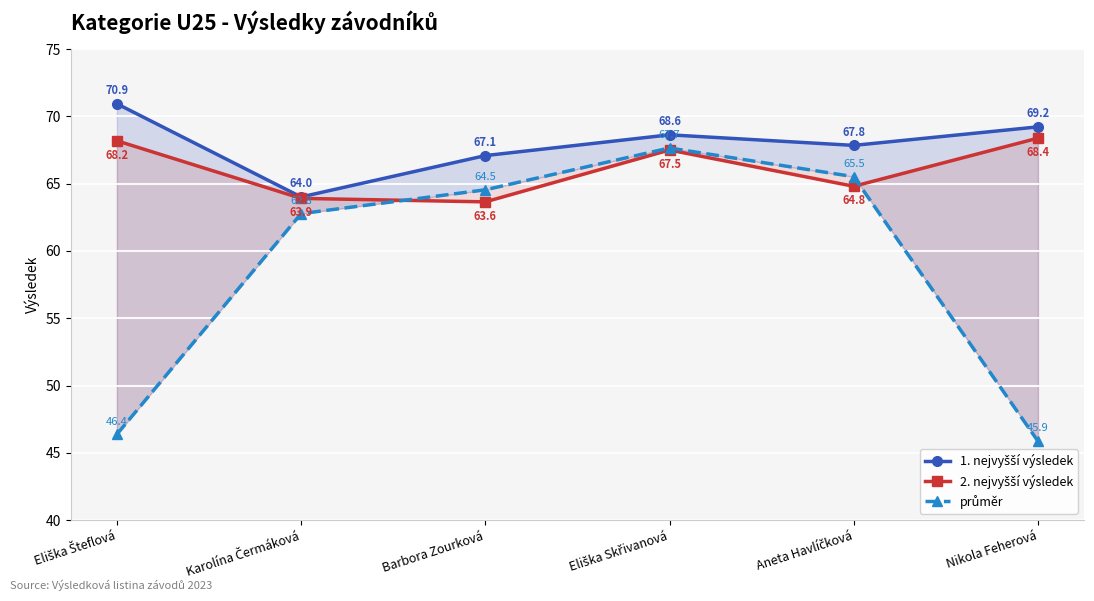

Which label corresponds to the largest value in the chart?

Eliška Šteflová